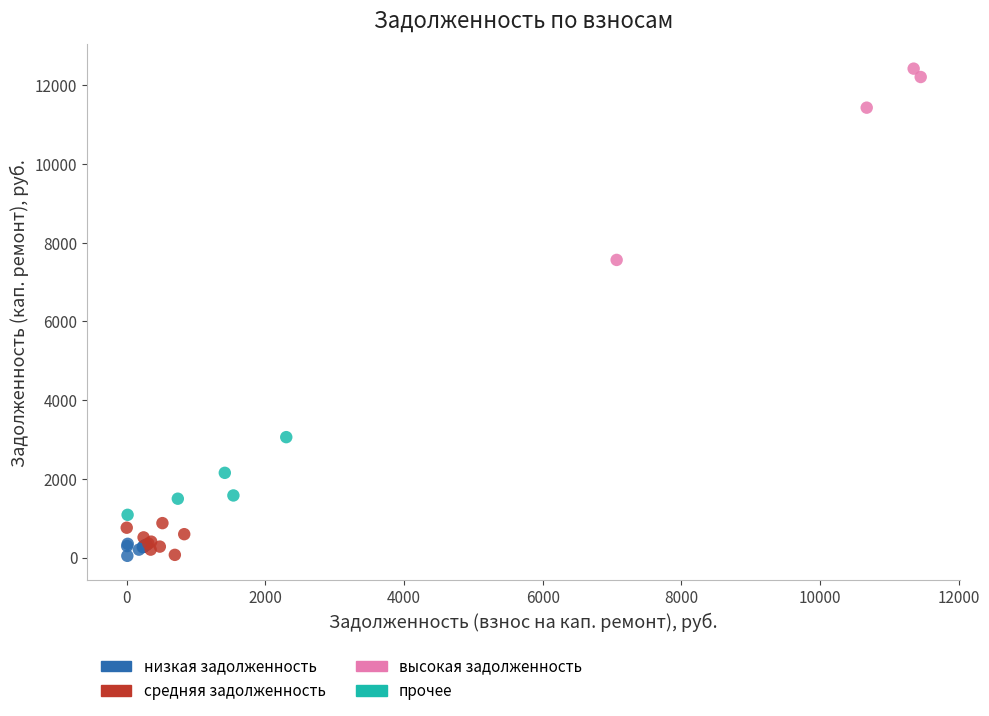

Which series reaches the maximum Y coordinate?

высокая задолженность